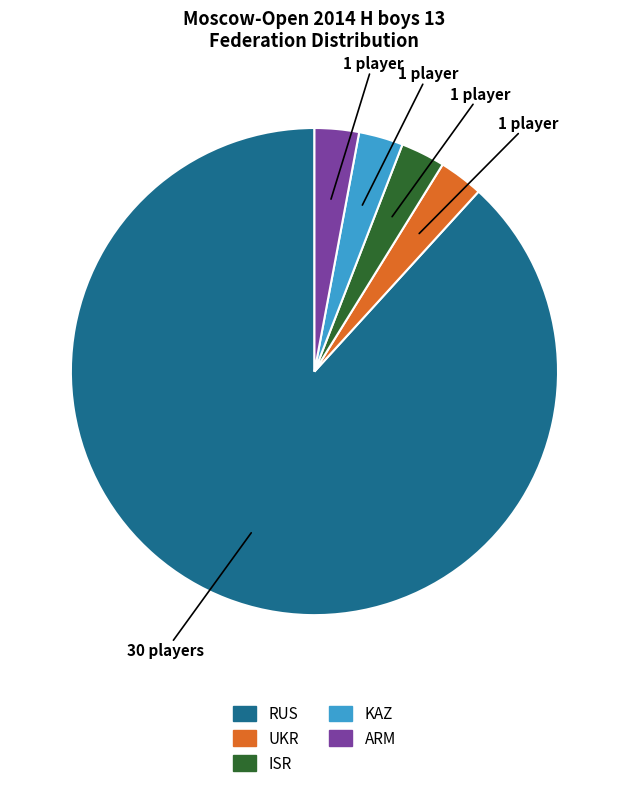

Is ISR the majority of the pie?

No